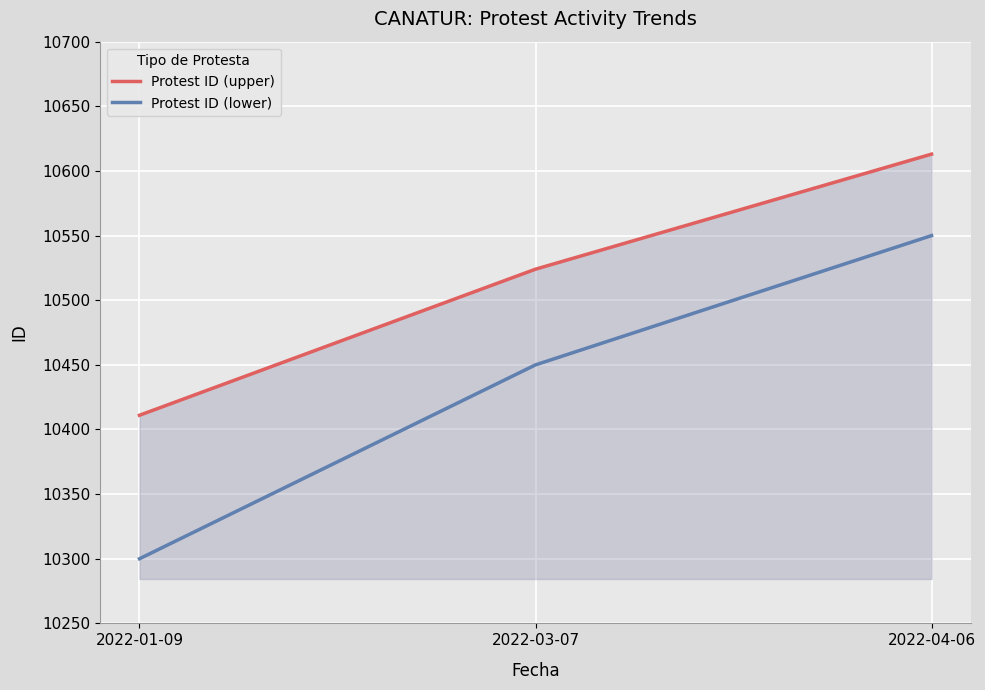

What is the smallest value displayed?

10300